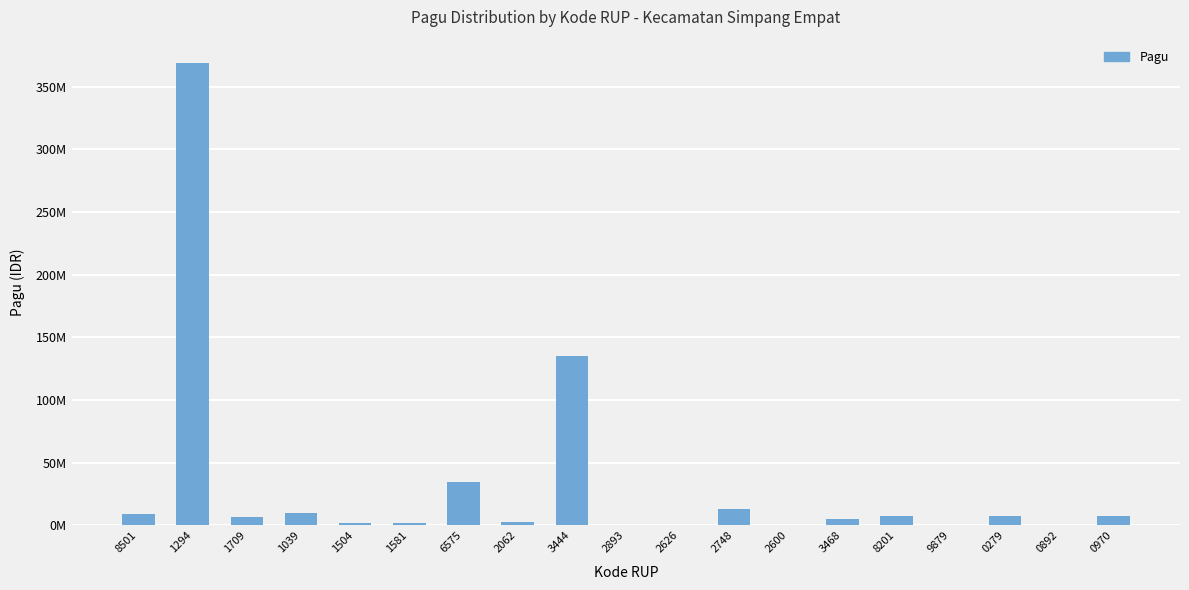

List the labels in order of value, smallest first.

9879, 0892, 2893, 2626, 2600, 1581, 1504, 2062, 3468, 1709, 8201, 0279, 0970, 8501, 1039, 2748, 6575, 3444, 1294